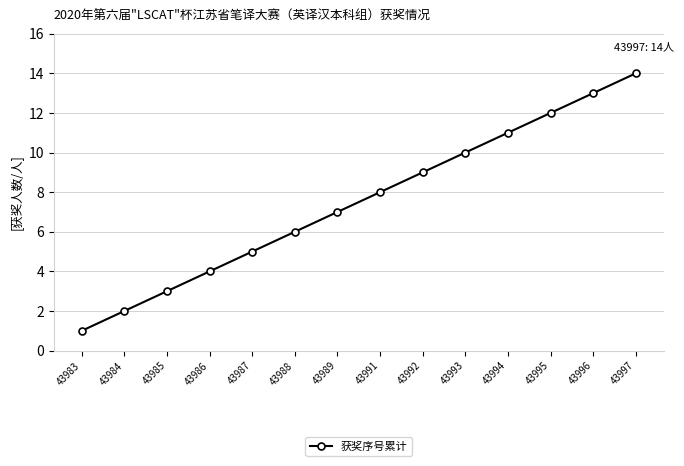

Rank the categories by value from highest to lowest.

43997, 43996, 43995, 43994, 43993, 43992, 43991, 43989, 43988, 43987, 43986, 43985, 43984, 43983